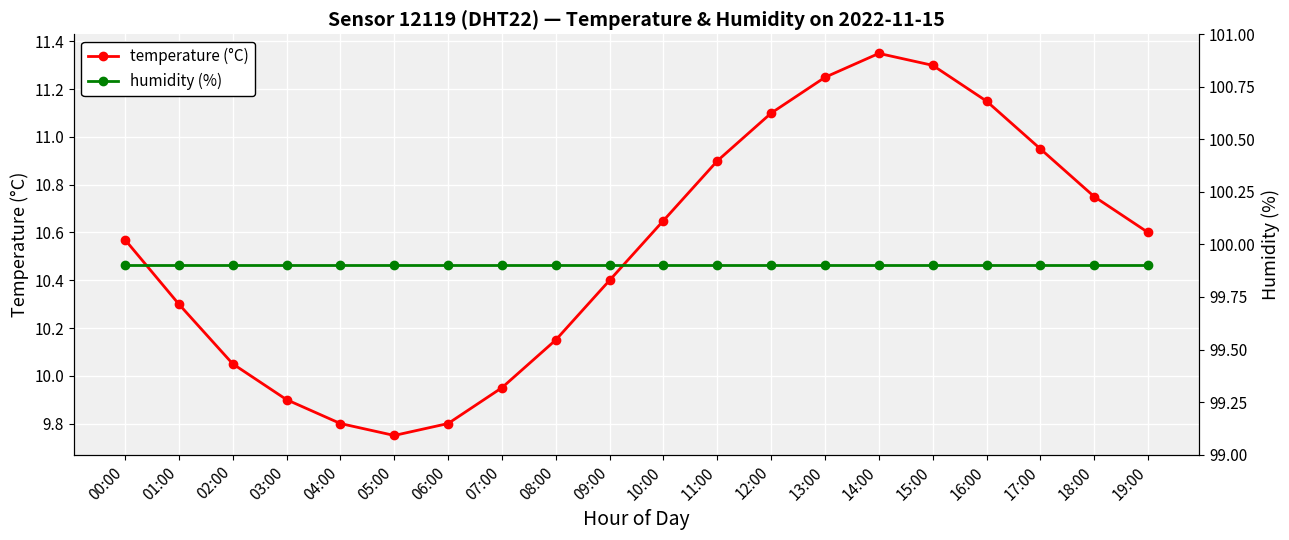

Reading right to left, what are all the values shown in this chart?

temperature (°C): 10.6	10.8	10.9	11.2	11.3	11.3	11.2	11.1	10.9	10.7	10.4	10.2	9.9	9.8	9.8	9.8	9.9	10.1	10.3	10.6
humidity (%): 99.9	99.9	99.9	99.9	99.9	99.9	99.9	99.9	99.9	99.9	99.9	99.9	99.9	99.9	99.9	99.9	99.9	99.9	99.9	99.9